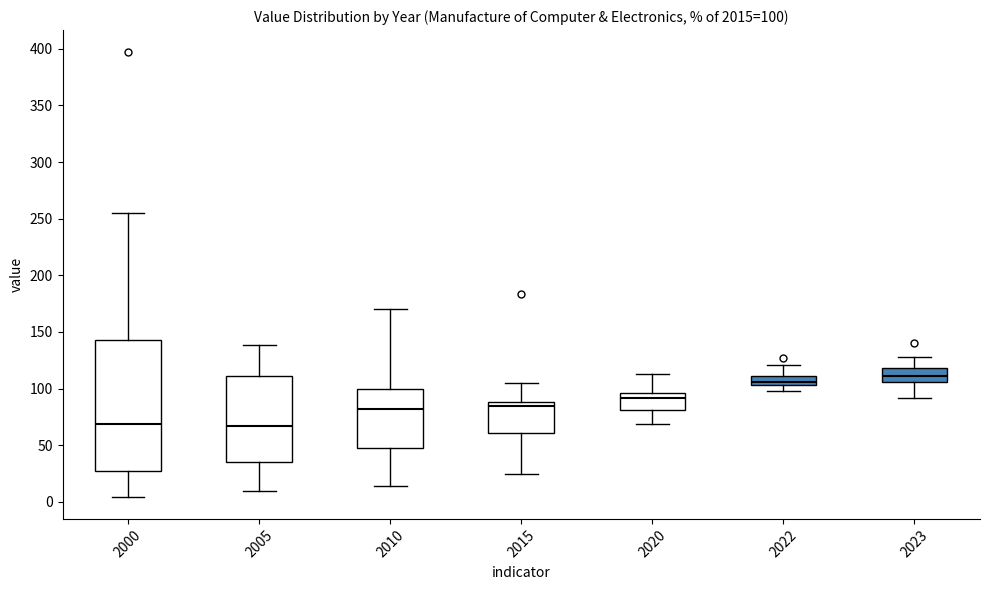

Comparing the boxes themselves (not the whiskers), which one is the tallest?

2000